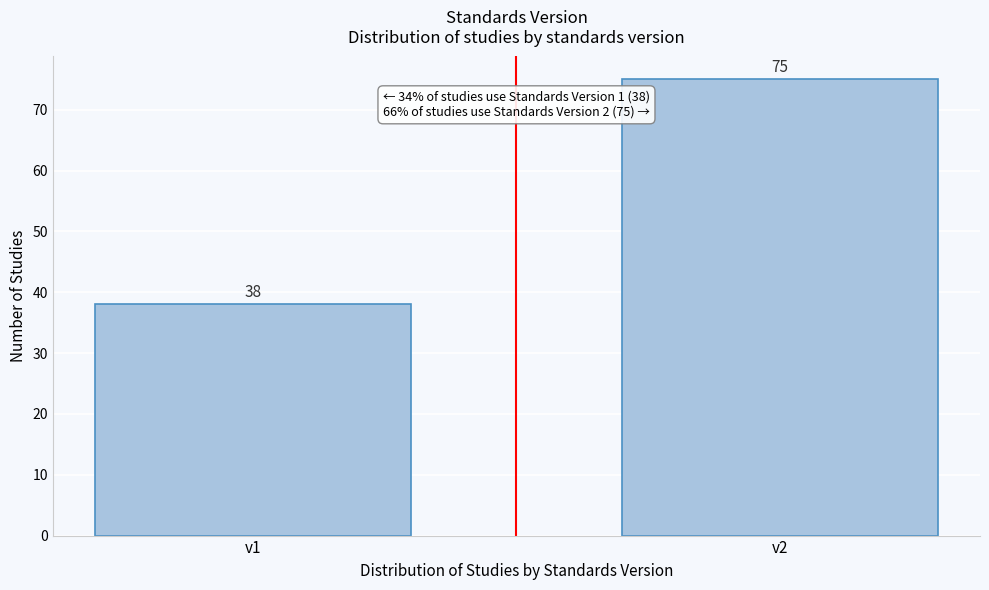

Reading right to left, transcribe all the data shown in this chart.

v2=75	v1=38